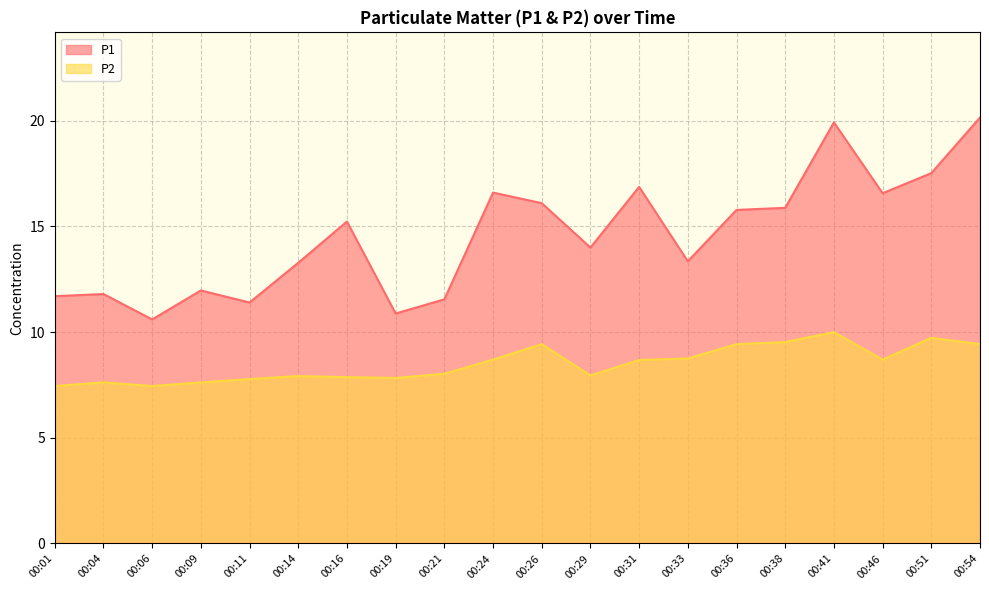

Reading left to right, extract all data points from this chart.

P1: 11.7	11.8	10.6	12.0	11.4	13.3	15.2	10.9	11.6	16.6	16.1	14.0	16.9	13.3	15.8	15.9	19.9	16.6	17.5	20.1
P2: 7.5	7.6	7.5	7.6	7.8	7.9	7.9	7.8	8.0	8.7	9.4	8.0	8.7	8.8	9.4	9.5	10.0	8.7	9.7	9.4